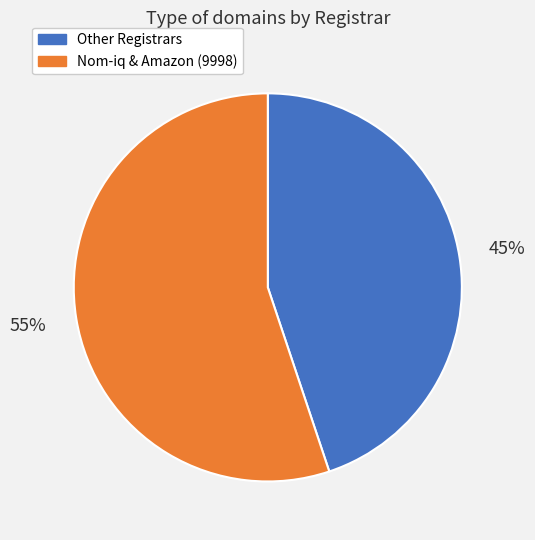

How many slices are in this pie chart?

2